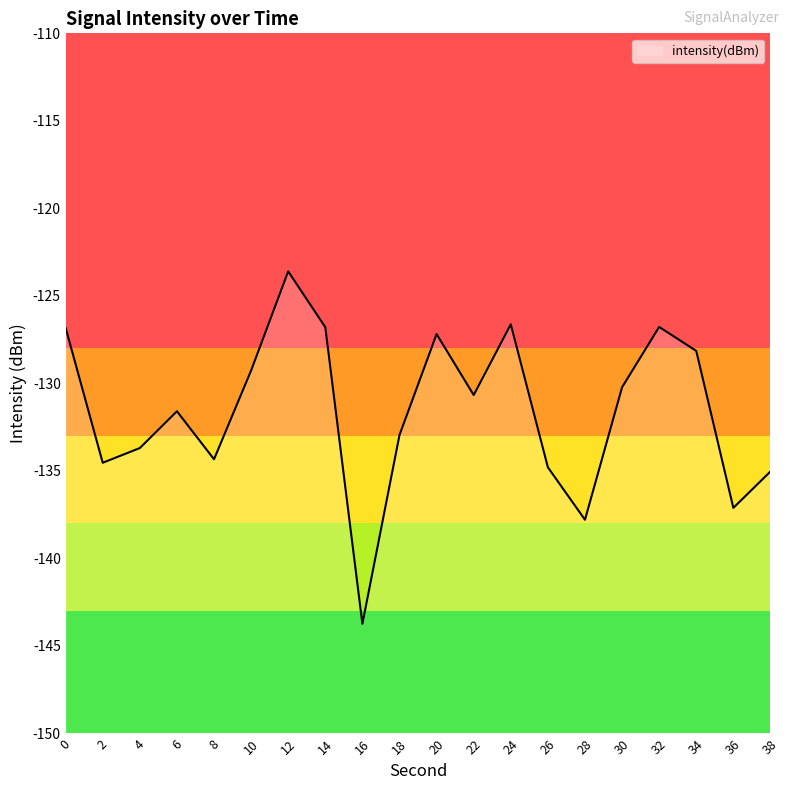

Rank the categories by value from highest to lowest.

12, 24, 32, 14, 0, 20, 34, 10, 30, 22, 6, 18, 4, 8, 2, 26, 38, 36, 28, 16